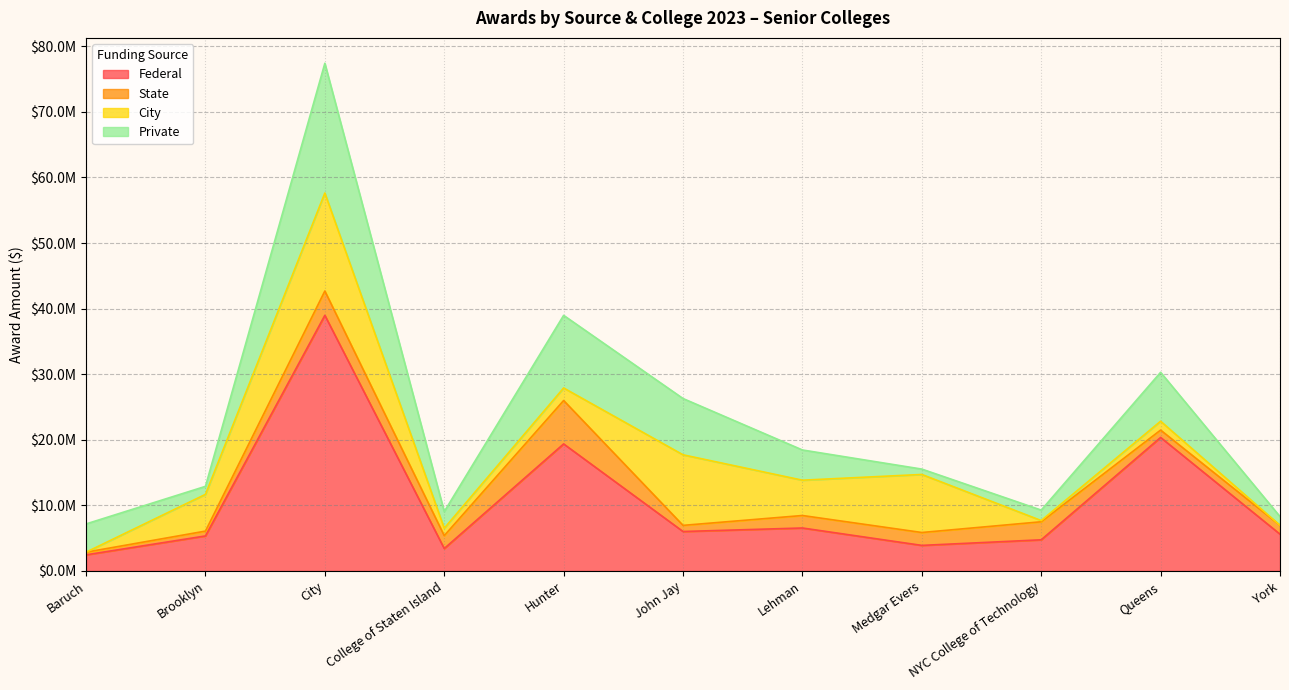

True or false: State has a value of 2426509.5 at Hunter.

False